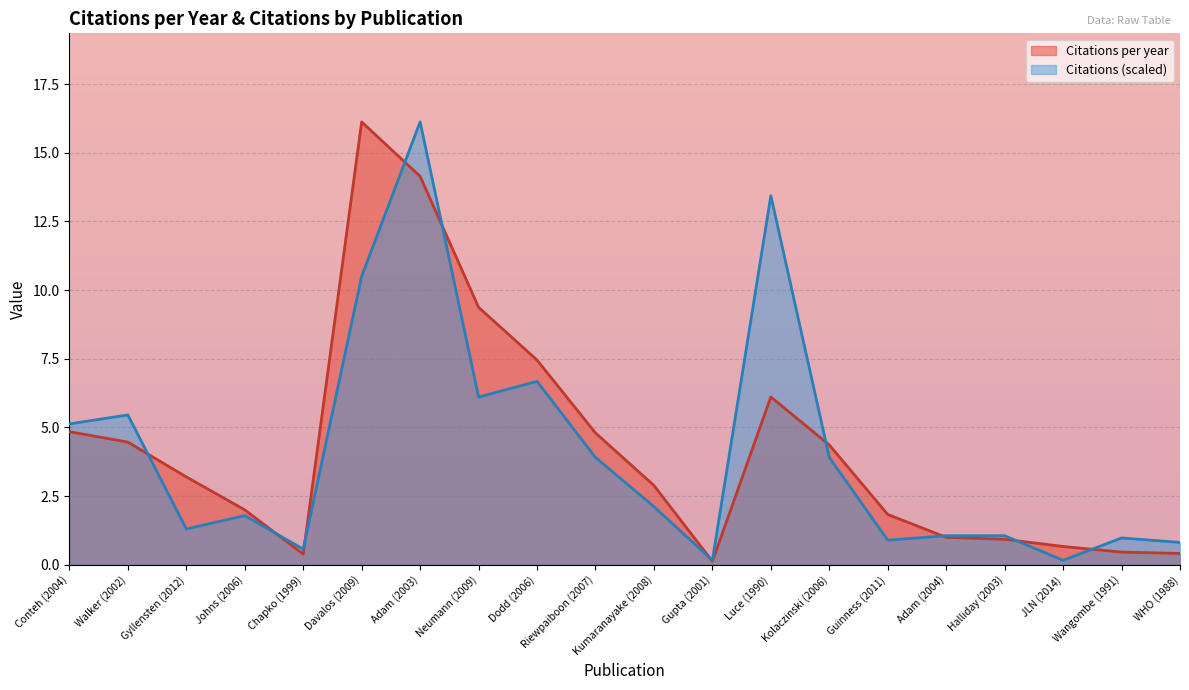

The value of Citations per year at Davalos (2009) is 16.1. True or false?

True